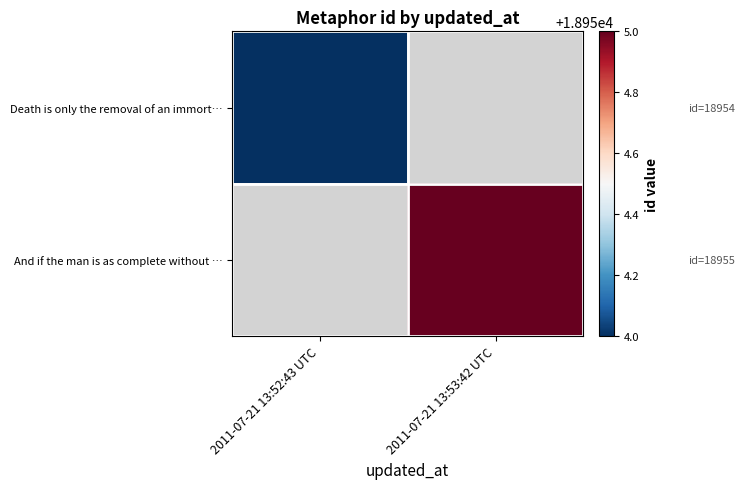

List the series in order of their overall mean, lowest first.

Death is only the removal of an immort…, And if the man is as complete without …